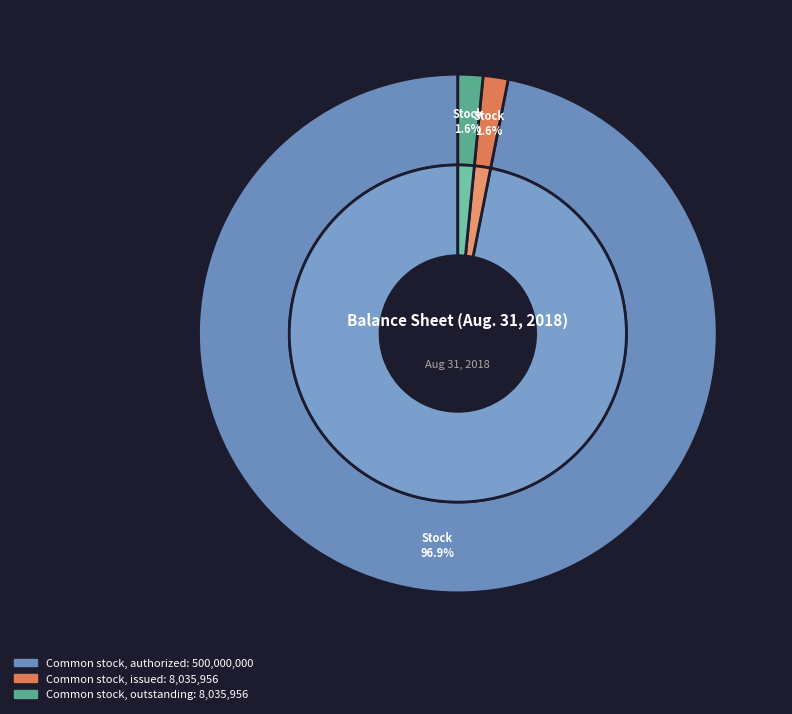

Is Common stock, outstanding the majority of the pie?

No